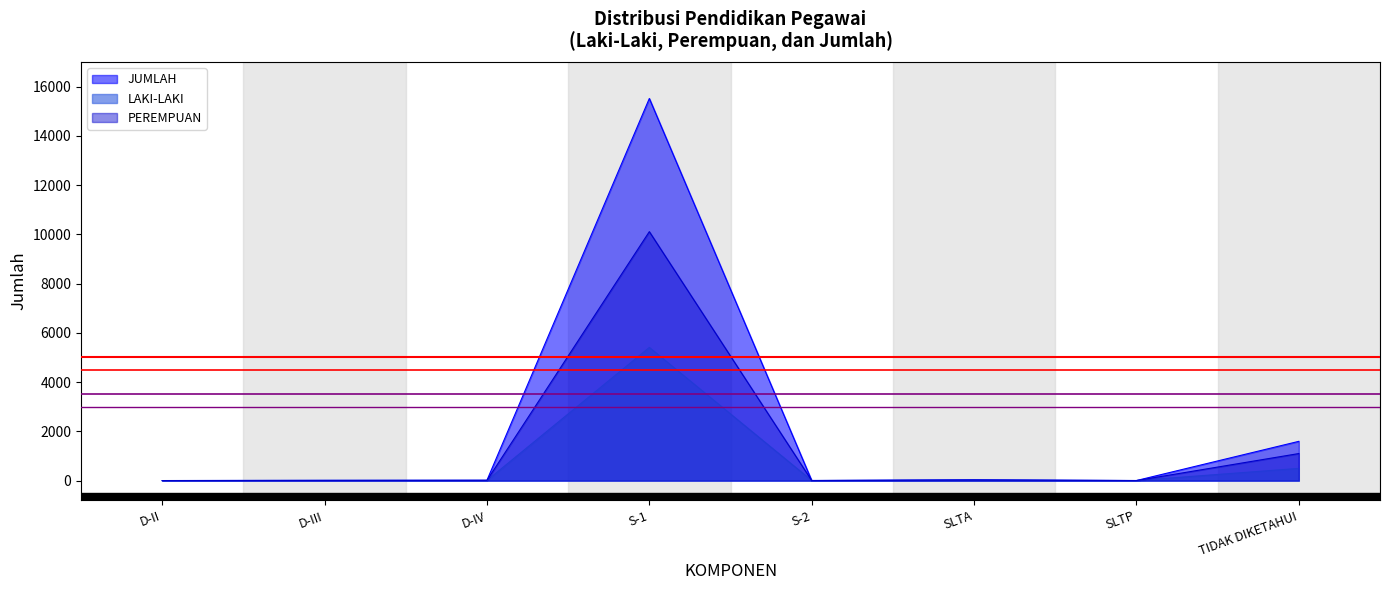

Read the PEREMPUAN value at S-1.

10111